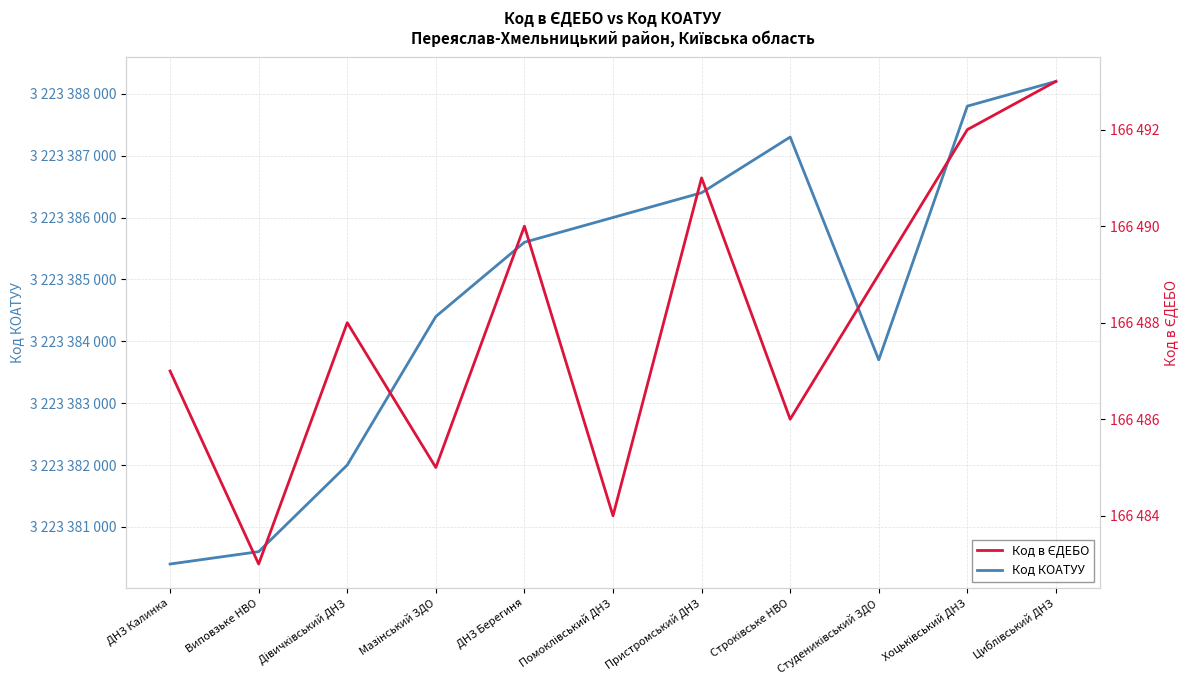

What position from the right is Помоклівський ДНЗ?

6